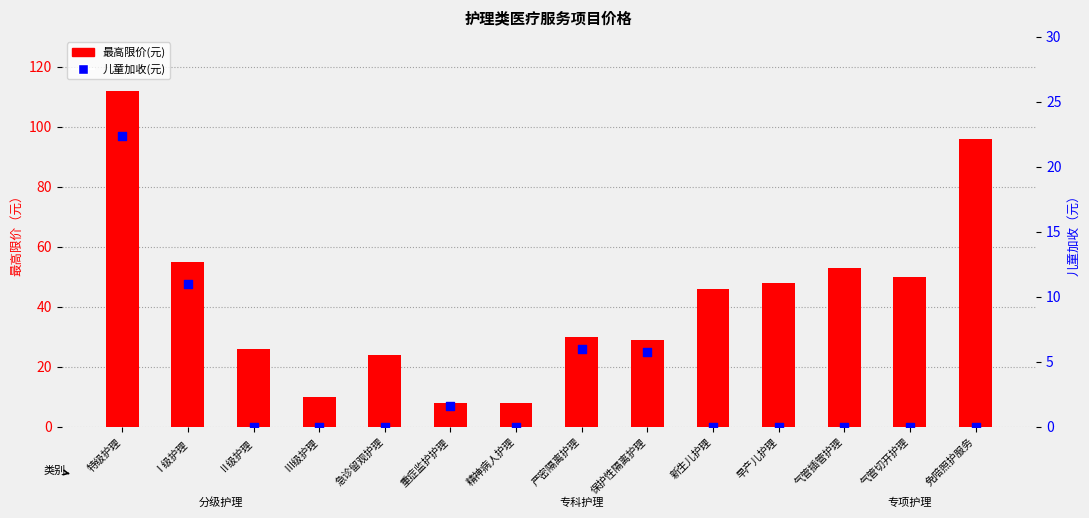

What is the total value across all series at 特级护理?

134.4